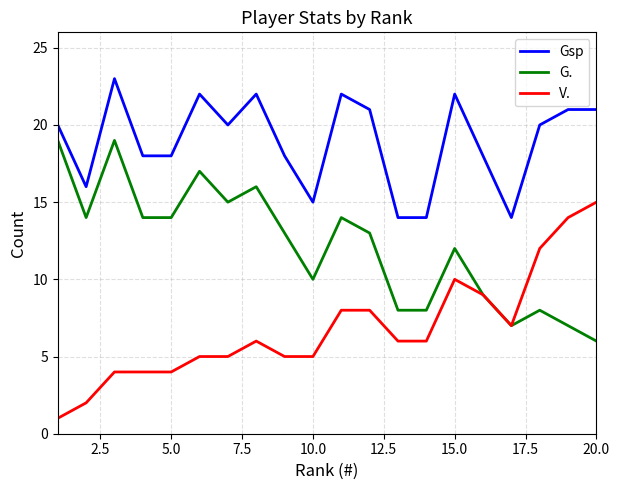

What is the minimum value for G.?

6